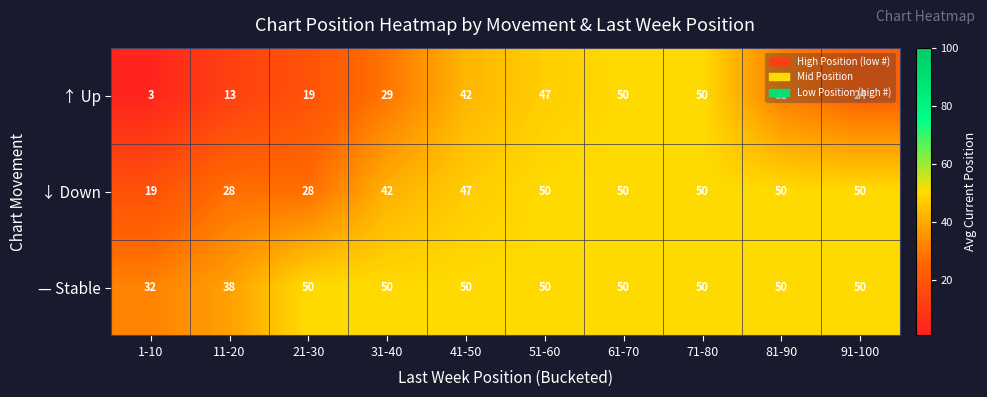

What is the total value across all series at 1-10?

54